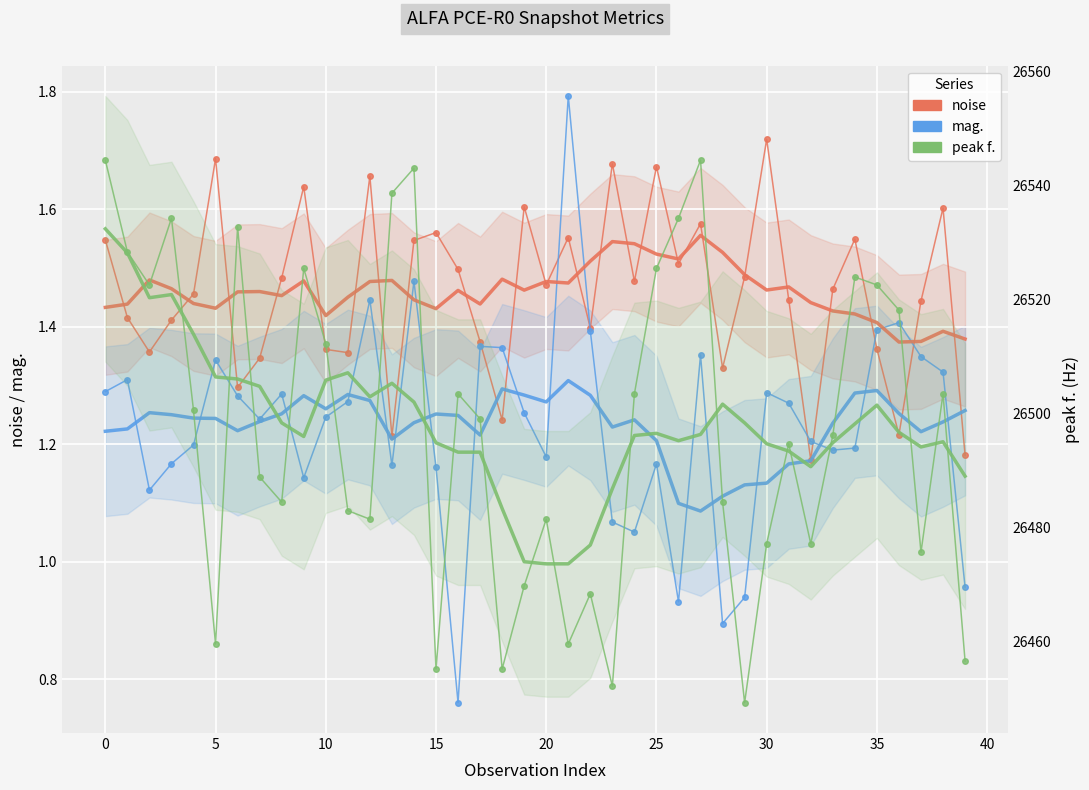

In peak f., how many points are lower than both neighbors (excluding endpoints)?

11